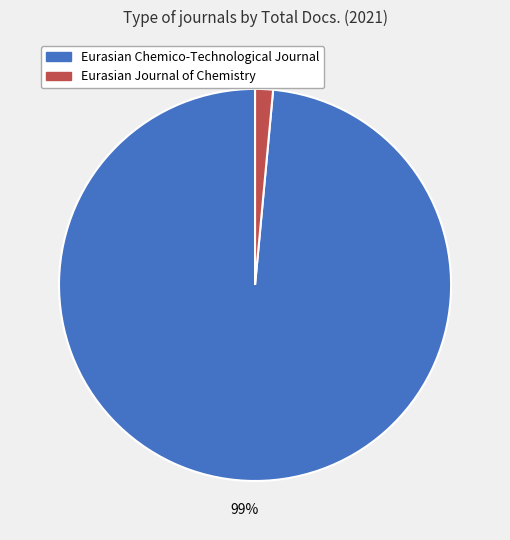

Between Eurasian Chemico-Technological Journal and Eurasian Journal of Chemistry, which is larger?

Eurasian Chemico-Technological Journal